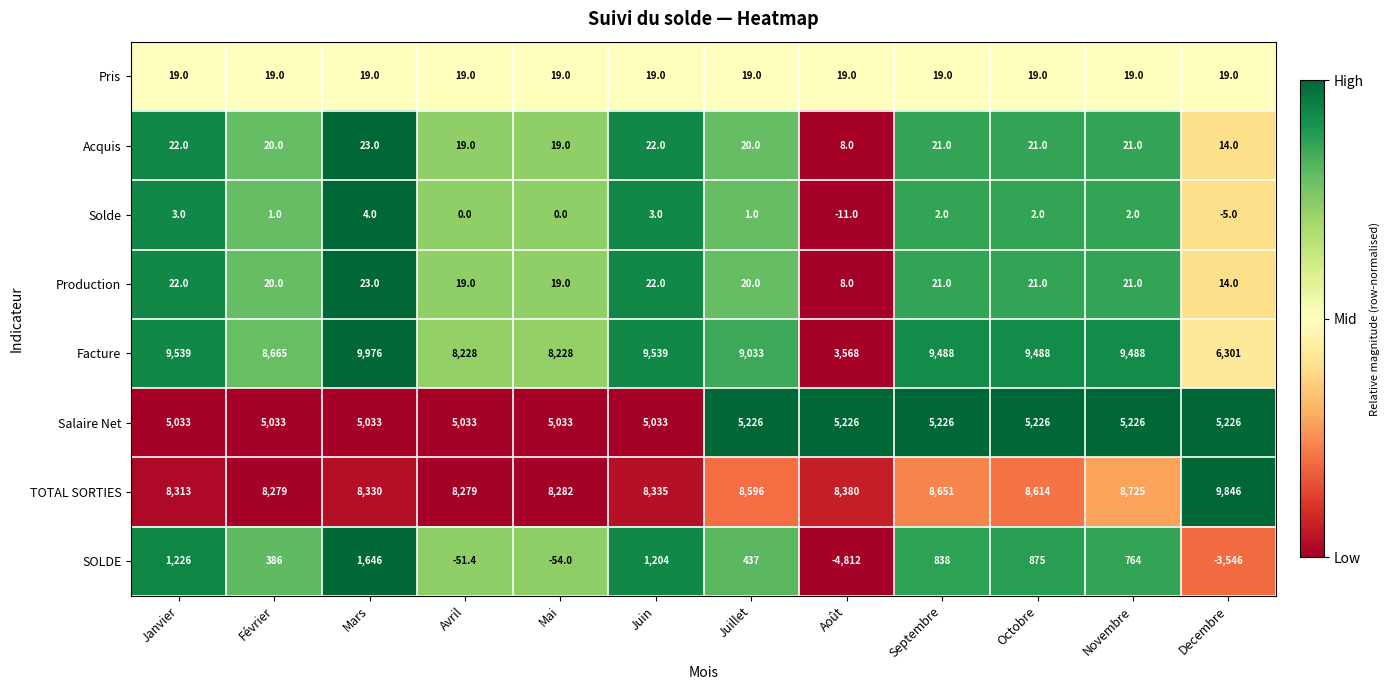

What is the difference between the maximum and second lowest values in the TOTAL SORTIES series?

1567.0